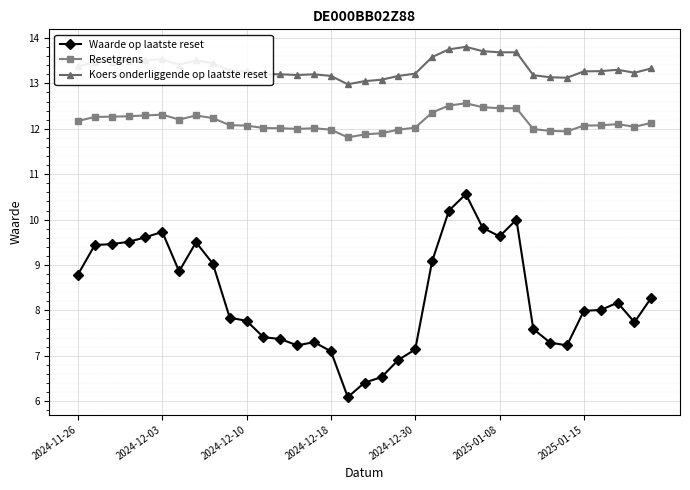

Which series has the widest spread of values?

Waarde op laatste reset